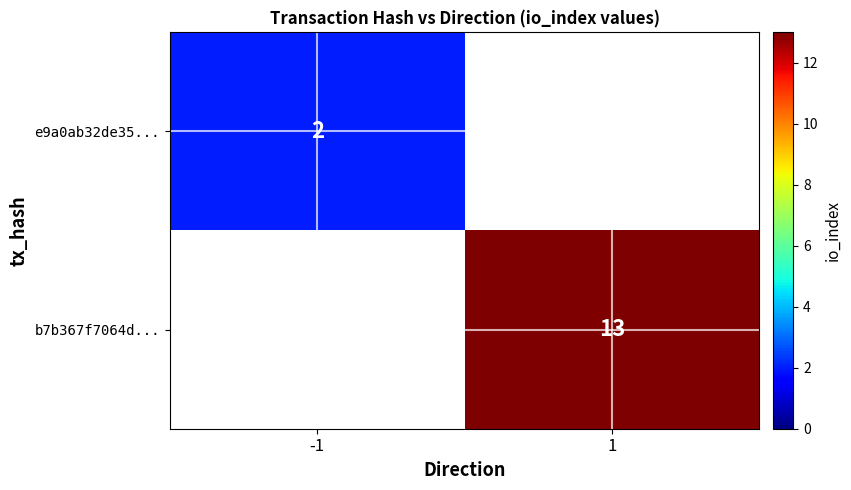

Is the value of e9a0ab32de35... at -1 greater than the value of b7b367f7064d... at 1?

No